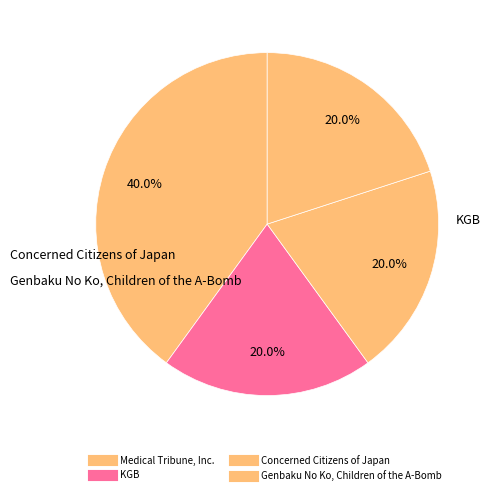

How many slices are in this pie chart?

4